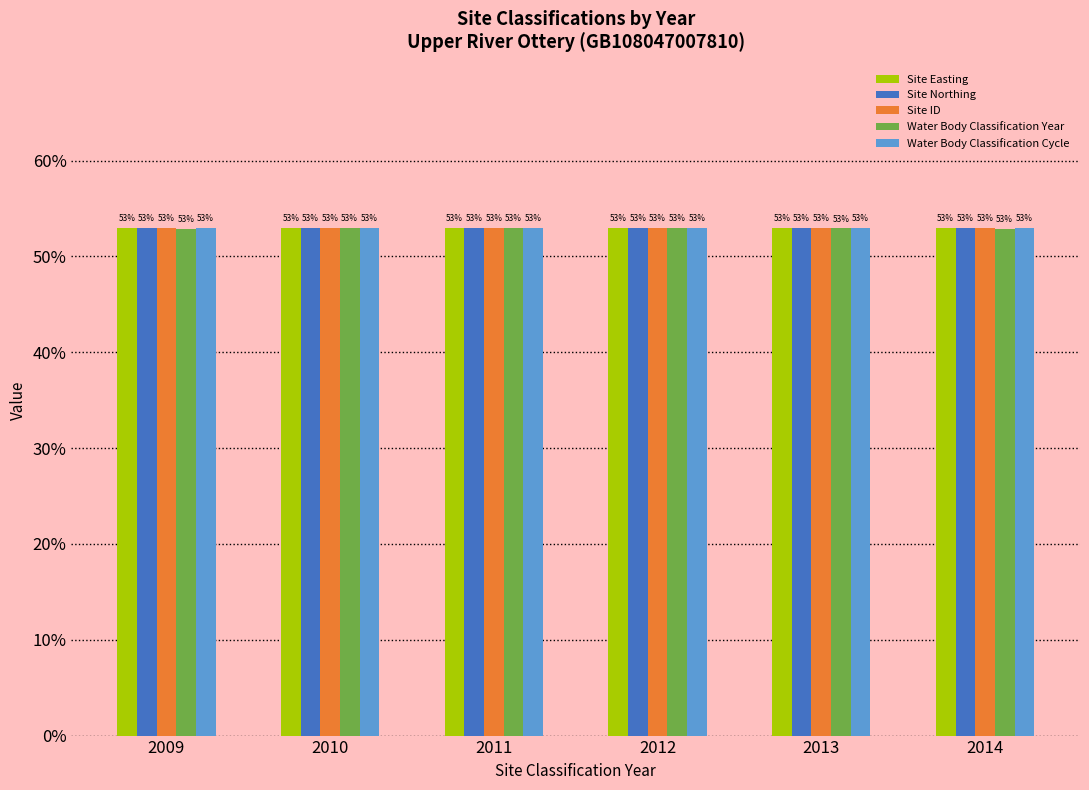

What is the spread (max minus min) of values at 2009?

0.1